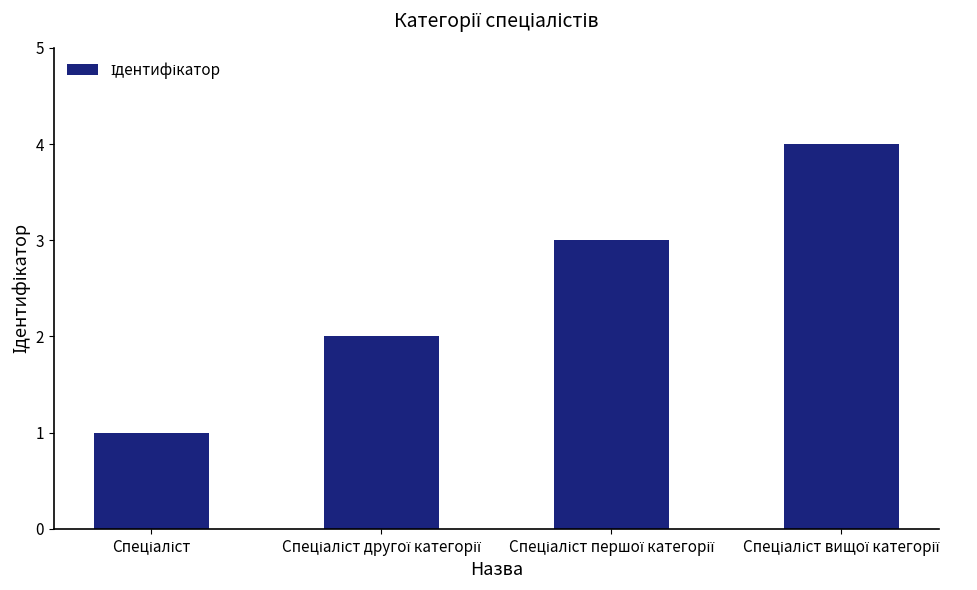

What is the greatest value displayed?

4